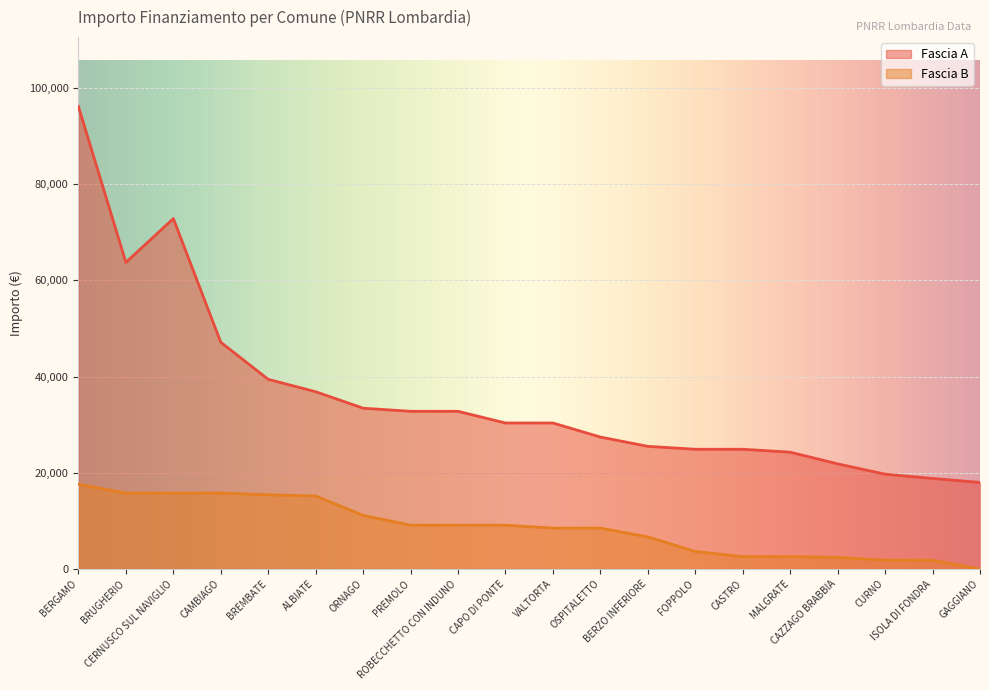

True or false: Fascia A and Fascia B cross at least once.

False